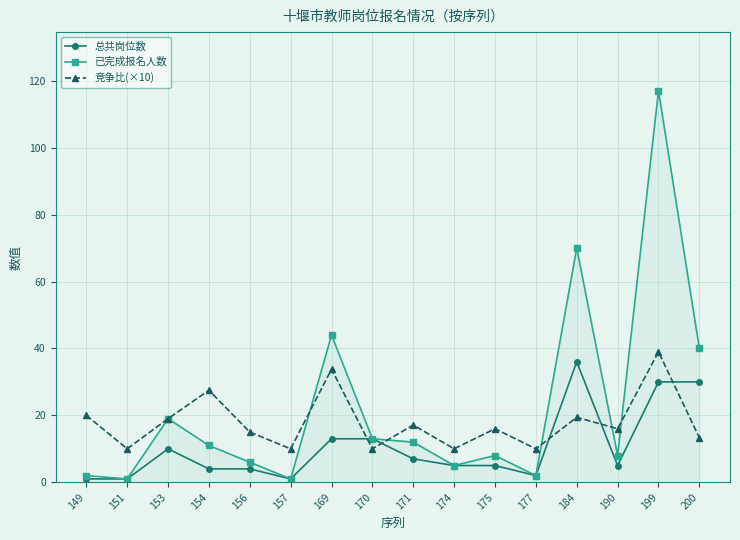

What is the difference between the highest and lowest values at 177?

8.0